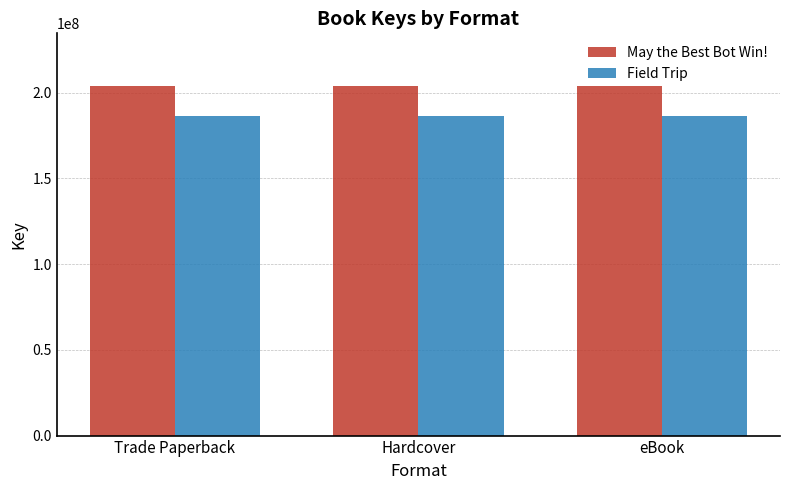

Which series has the largest total across all categories?

May the Best Bot Win!